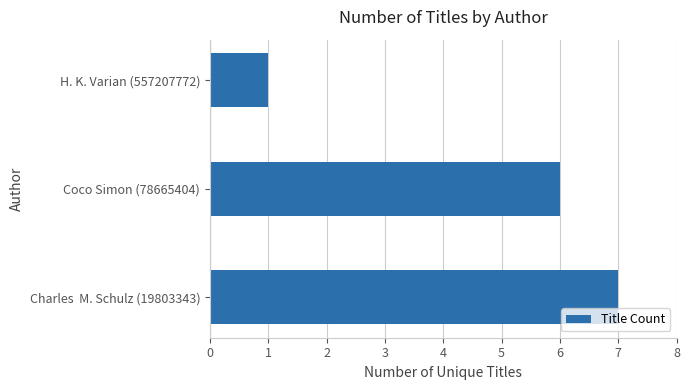

Is it true that the value at Charles  M. Schulz (19803343) is 7?

True